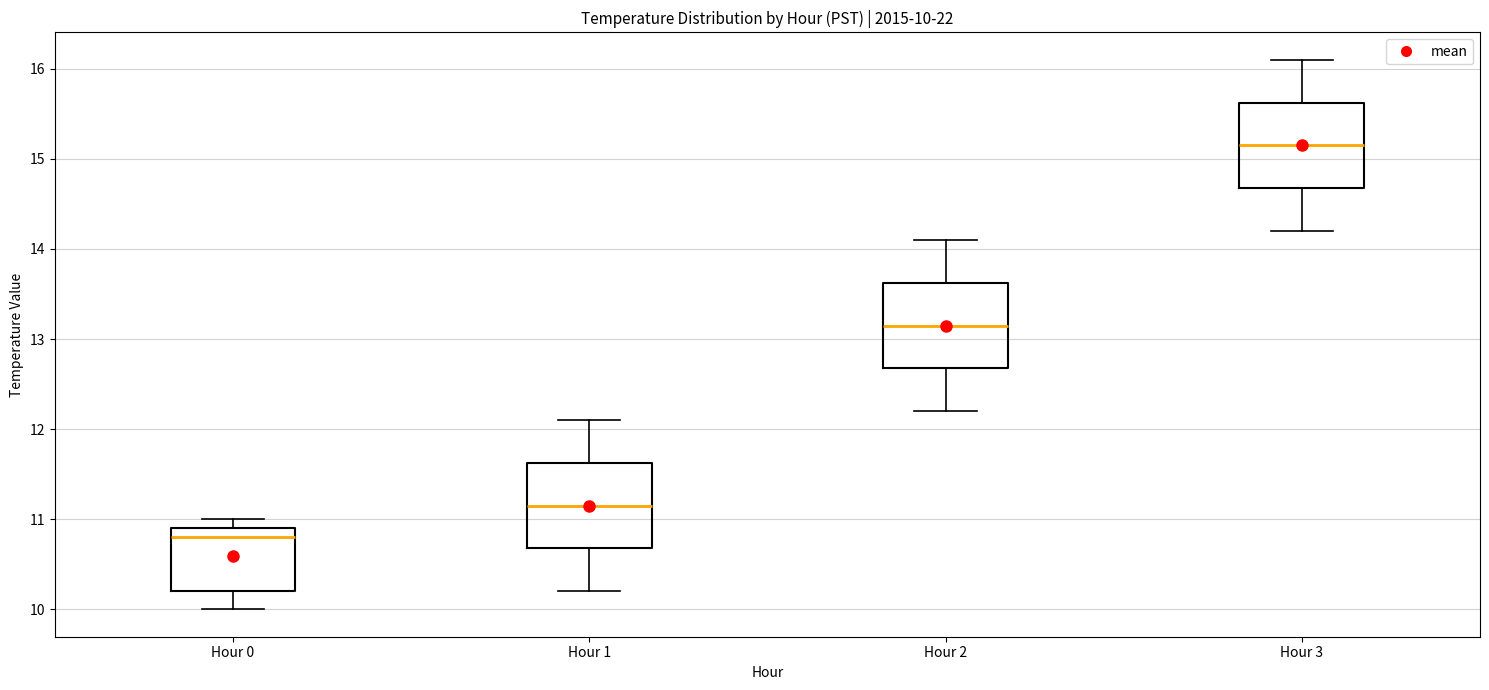

Which box has the highest median line?

Hour 3